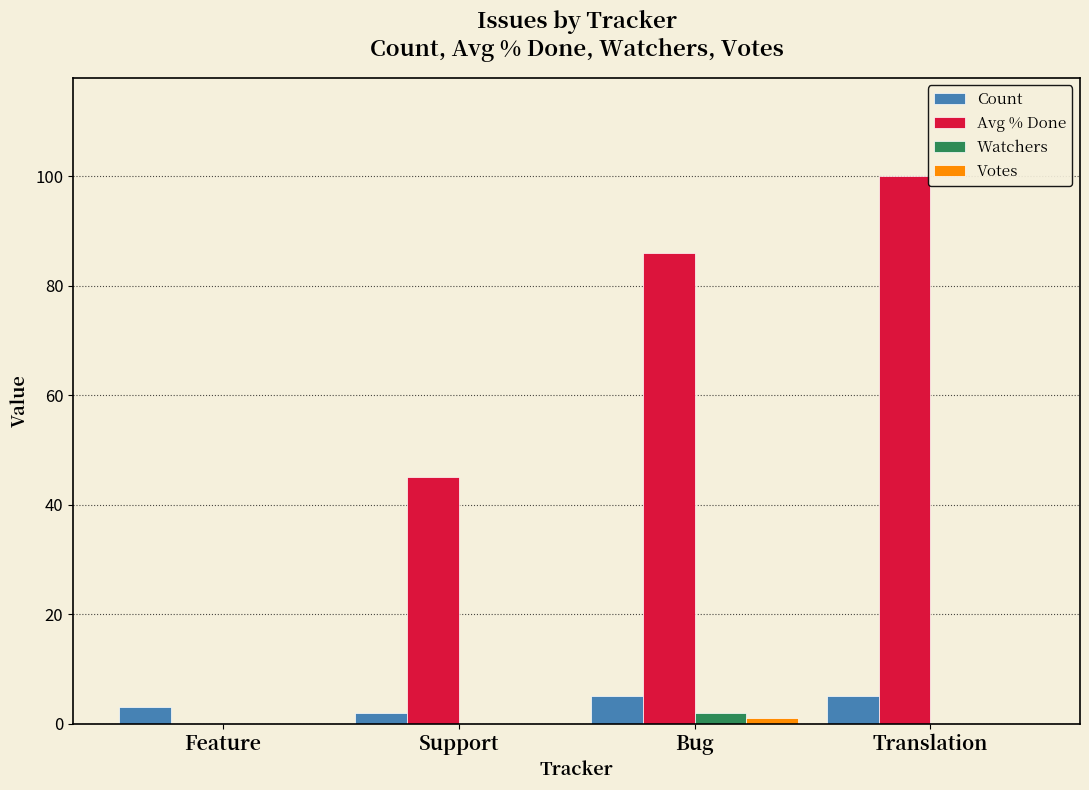

Which category has the highest value across all series?

Translation